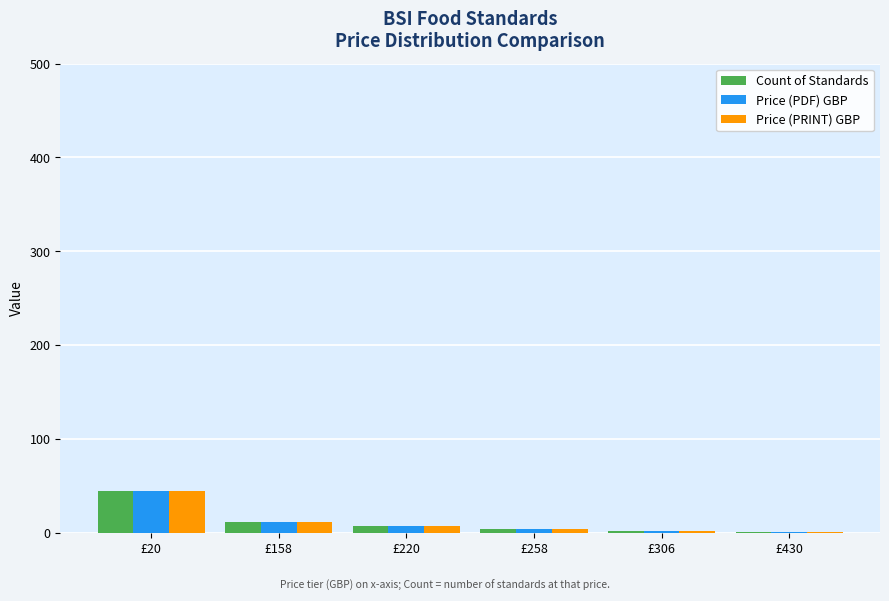

Which category has the highest value in the Price (PDF) GBP series?

£20